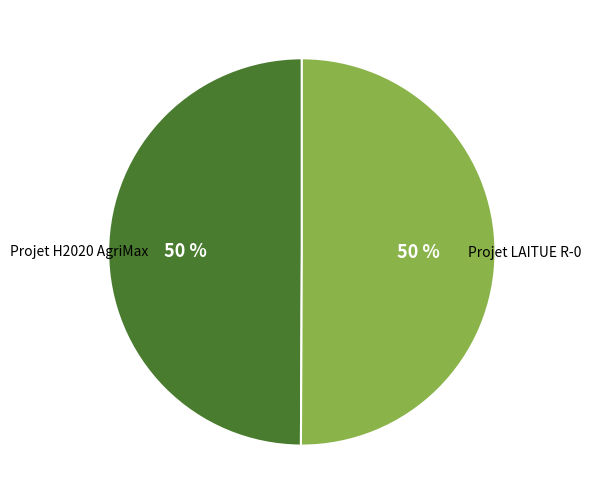

To the nearest percent, what is the average slice percentage?

50%